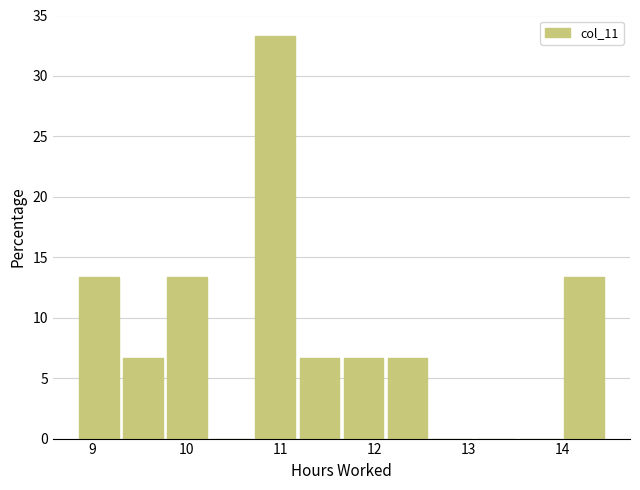

Over which range of the x-axis is the bar tallest?

10.7 to 11.2